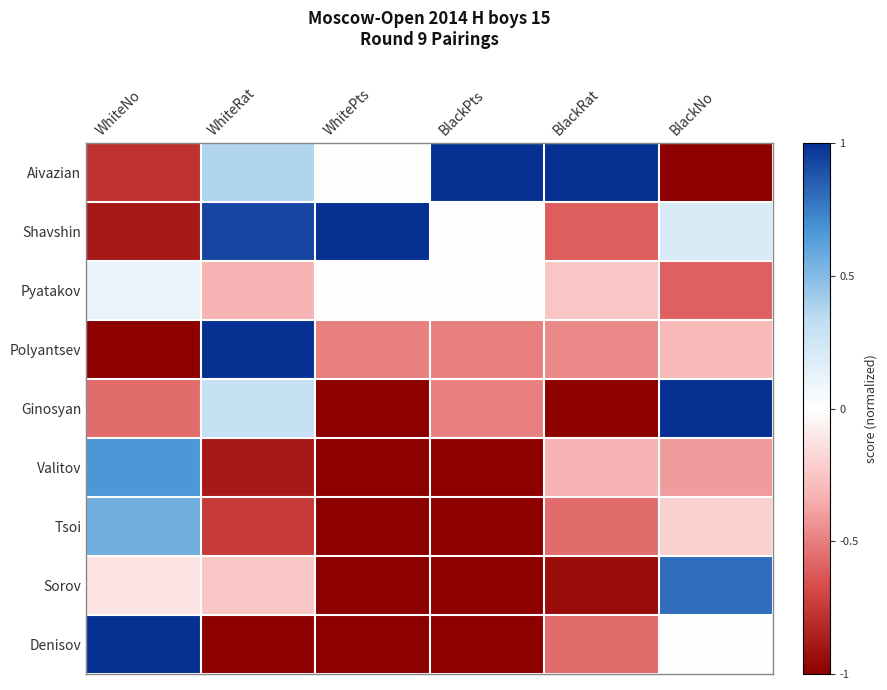

What is the smallest value displayed?

-1.0